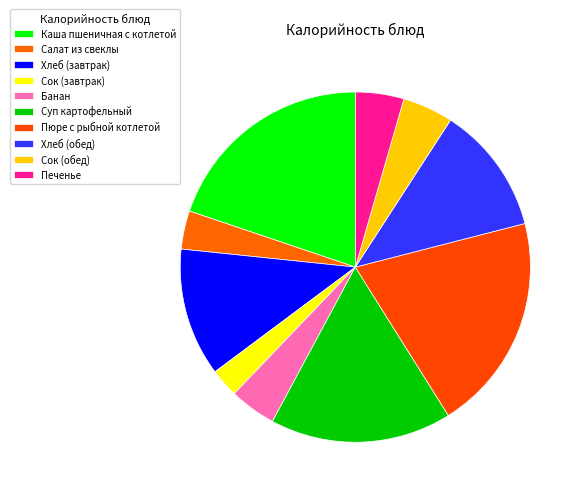

Which slice is the largest?

Пюре с рыбной котлетой